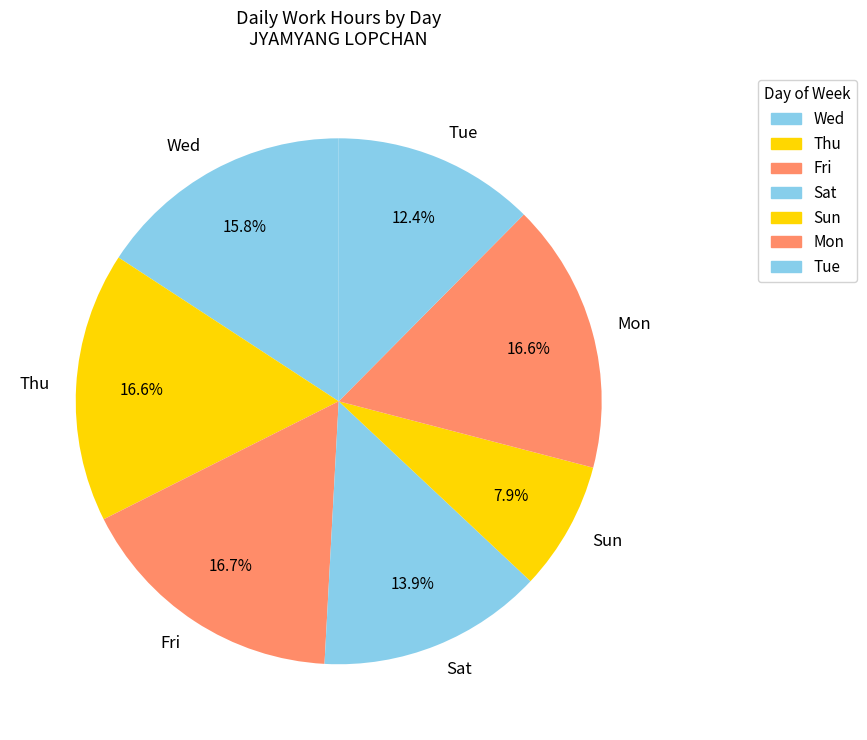

To the nearest percent, what percentage of the pie is Mon?

17%